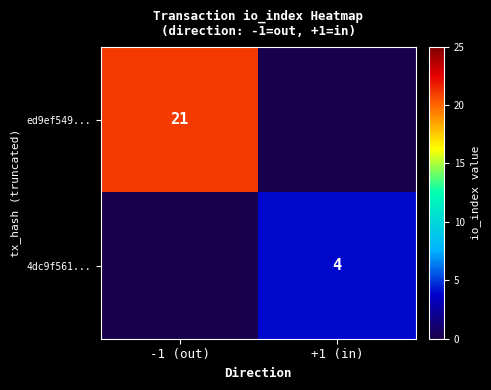

The value of ed9ef549... at -1 (out) is 28. True or false?

False